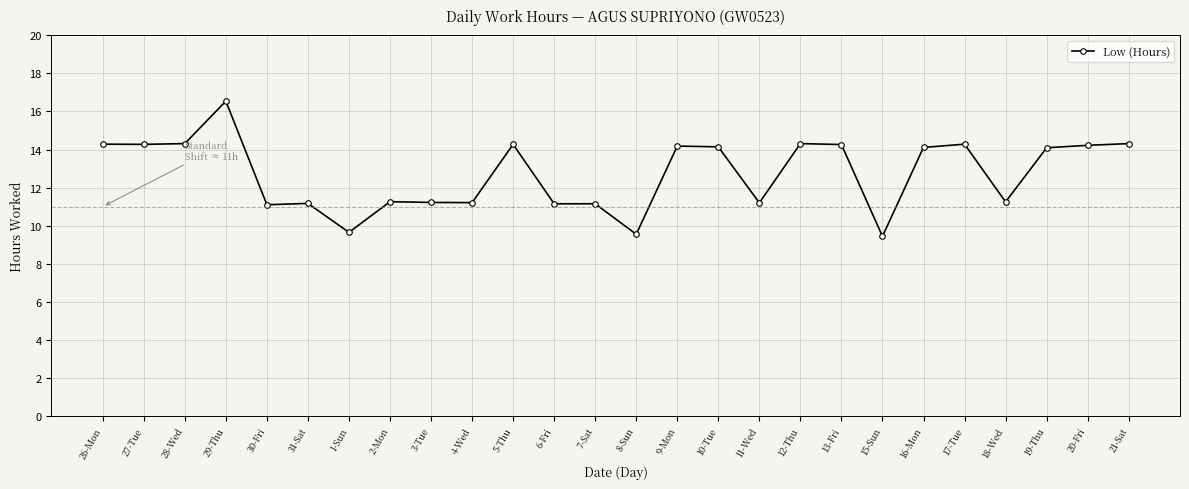

What value does the data have at 31-Sat?

11.2